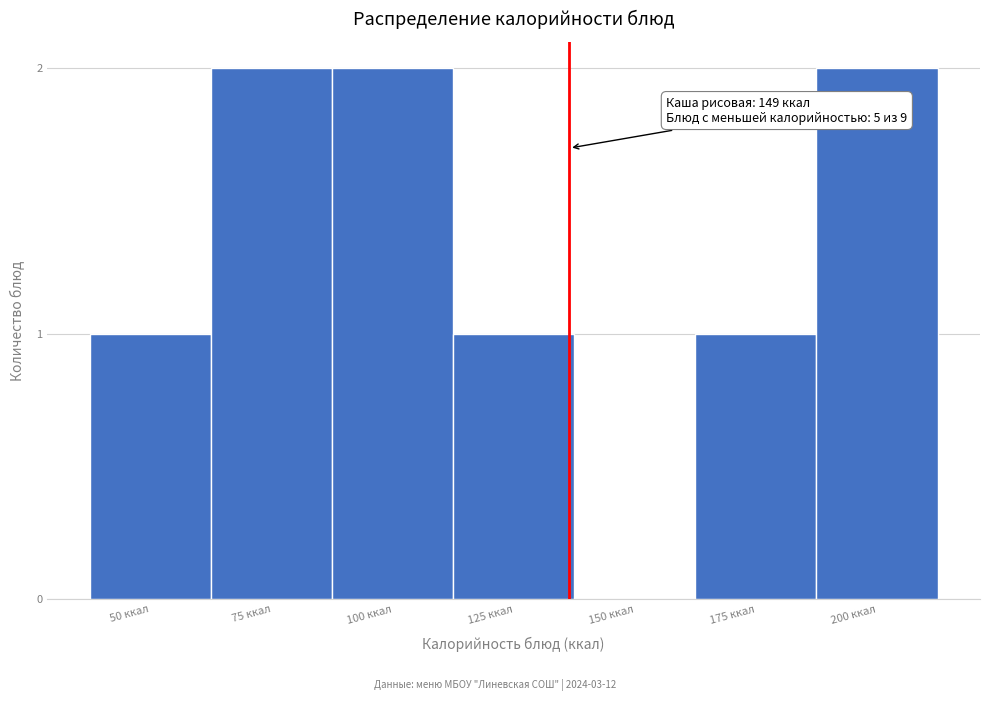

Reading left to right, extract all data points from this chart.

50 ккал=1	75 ккал=2	100 ккал=2	125 ккал=1	150 ккал=0	175 ккал=1	200 ккал=2